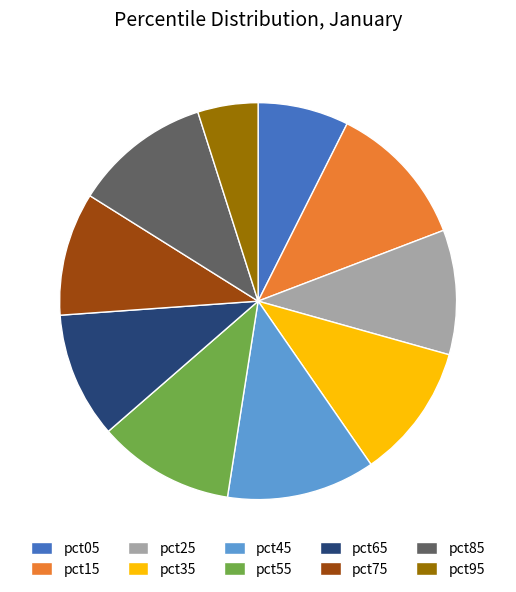

How many slices are in this pie chart?

10